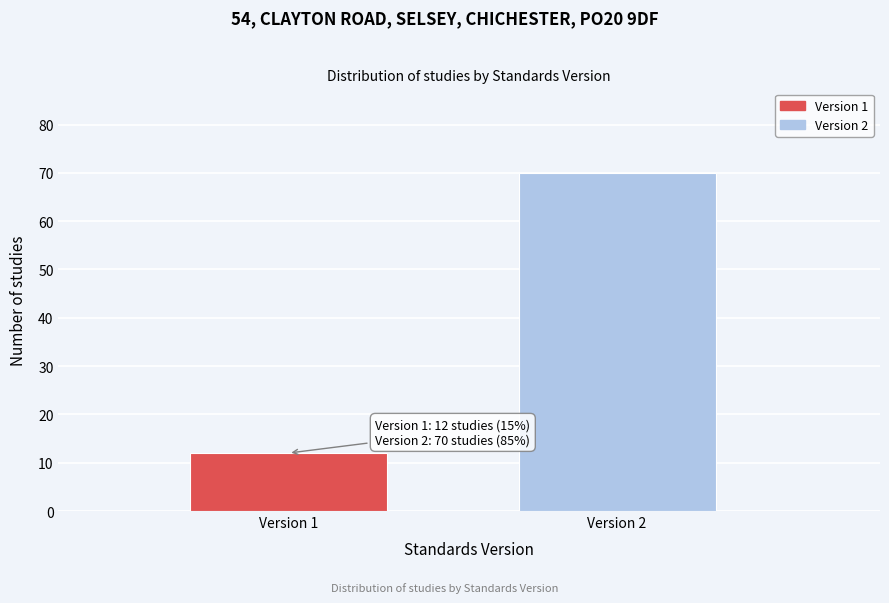

Reading left to right, list all the values displayed in this chart.

12	70